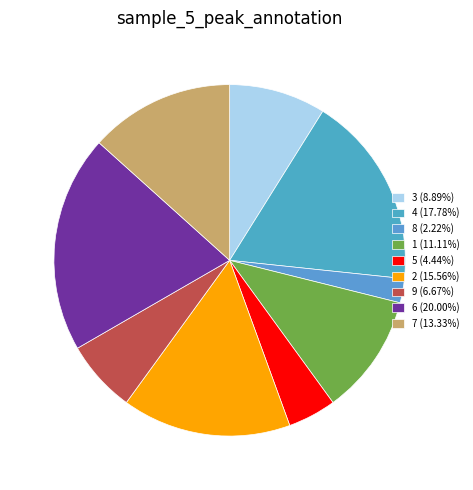

How many segments does this pie chart have?

9